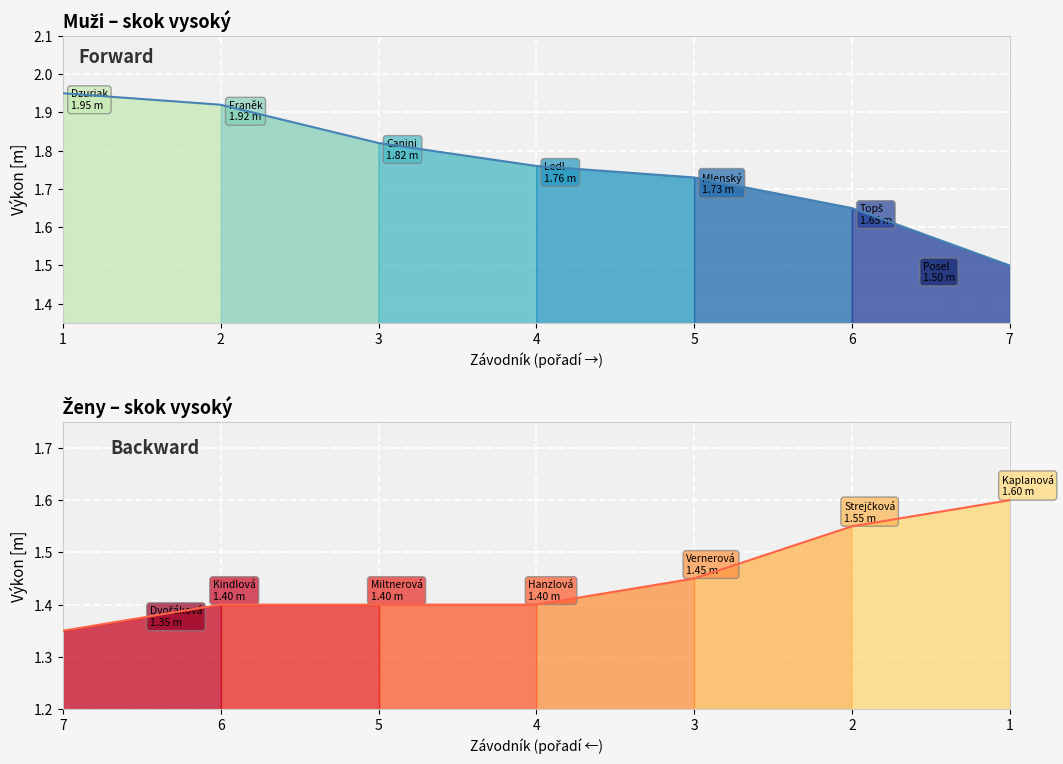

What is the value of the Výkon Ženy point at the 2nd from the left?

1.6